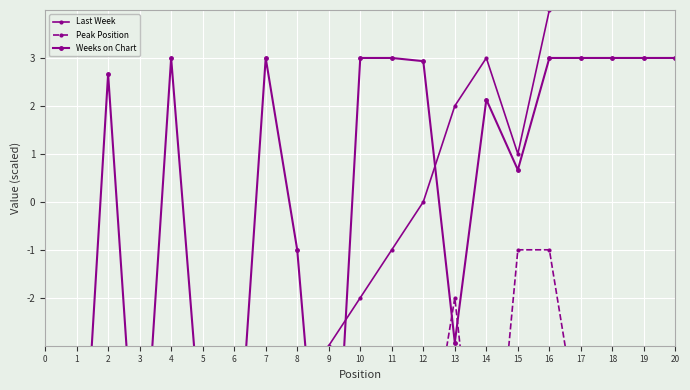

True or false: Last Week has a value of -8.0 at 4.

True